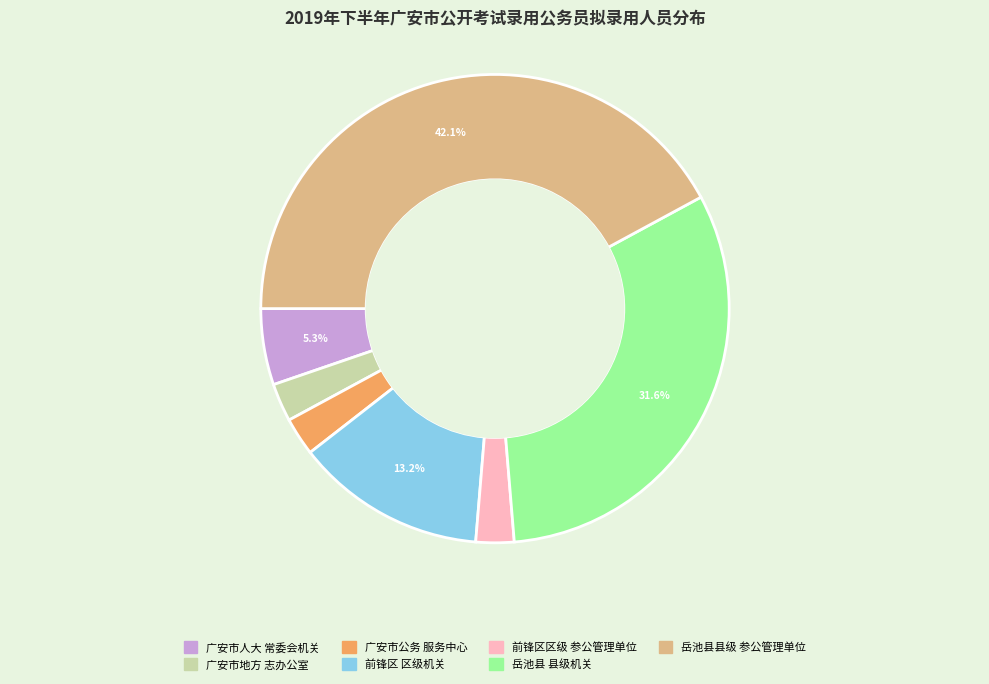

Is there a majority slice in this chart?

No